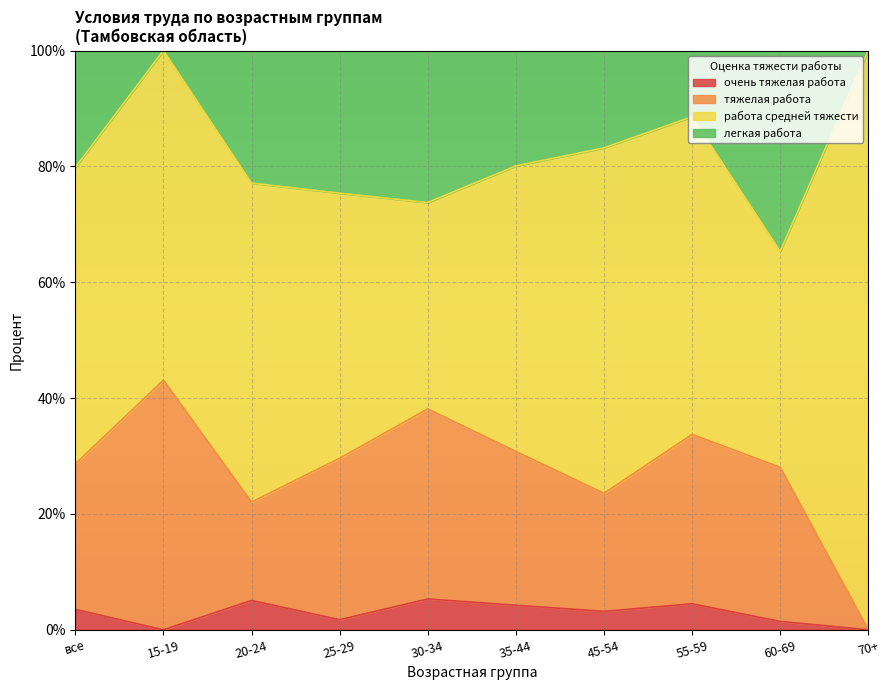

The очень тяжелая работа series shows 0.0 at 15-19. True or false?

True